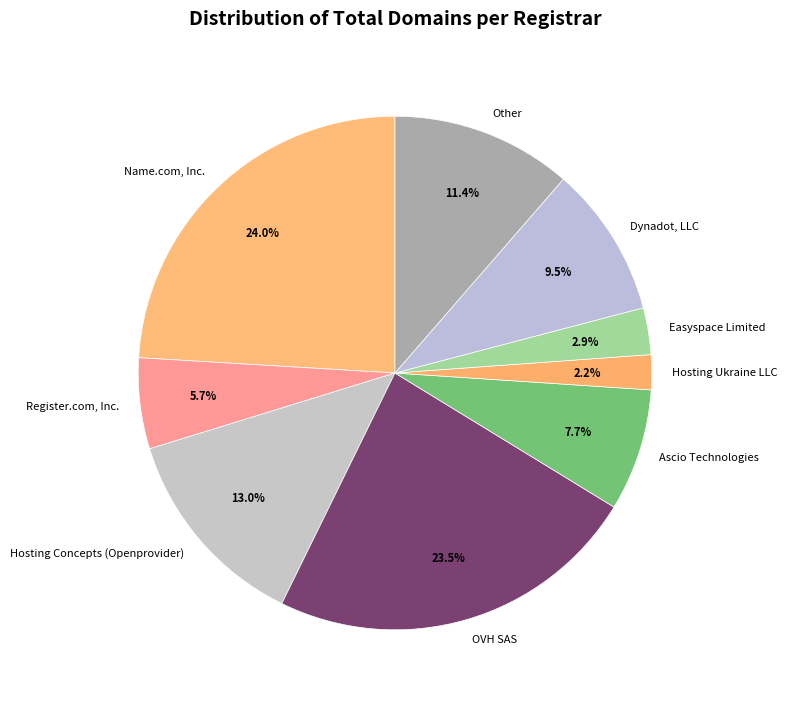

Rank the categories by value from lowest to highest.

Hosting Ukraine LLC, Easyspace Limited, Register.com, Inc., Ascio Technologies, Dynadot, LLC, Other, Hosting Concepts (Openprovider), OVH SAS, Name.com, Inc.